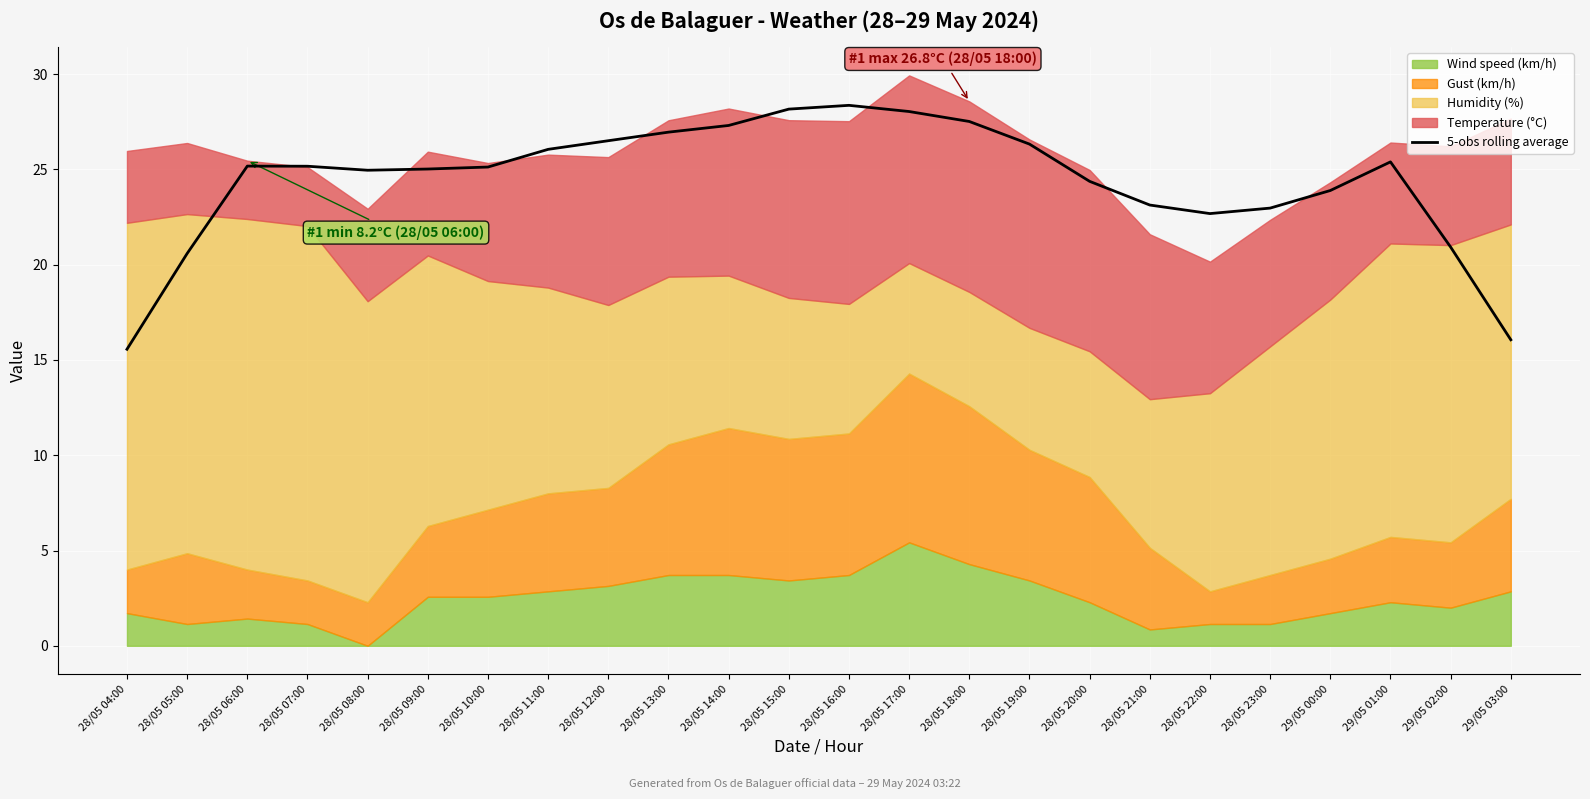

Where does the data first go above 25?

28/05 06:00